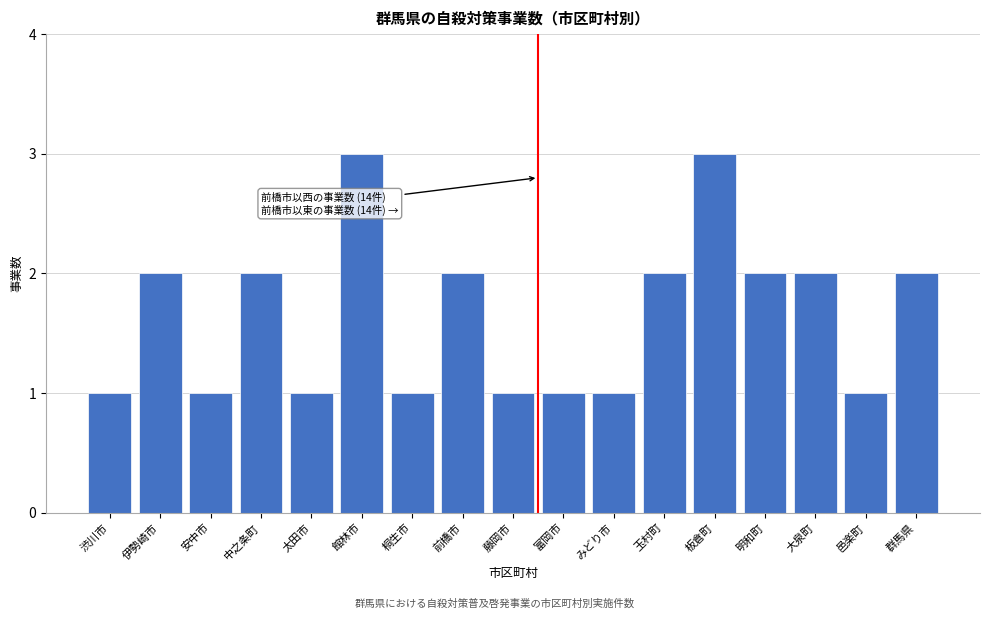

Reading right to left, transcribe all the data shown in this chart.

群馬県=2	邑楽町=1	大泉町=2	明和町=2	板倉町=3	玉村町=2	みどり市=1	富岡市=1	藤岡市=1	前橋市=2	桐生市=1	館林市=3	太田市=1	中之条町=2	安中市=1	伊勢崎市=2	渋川市=1